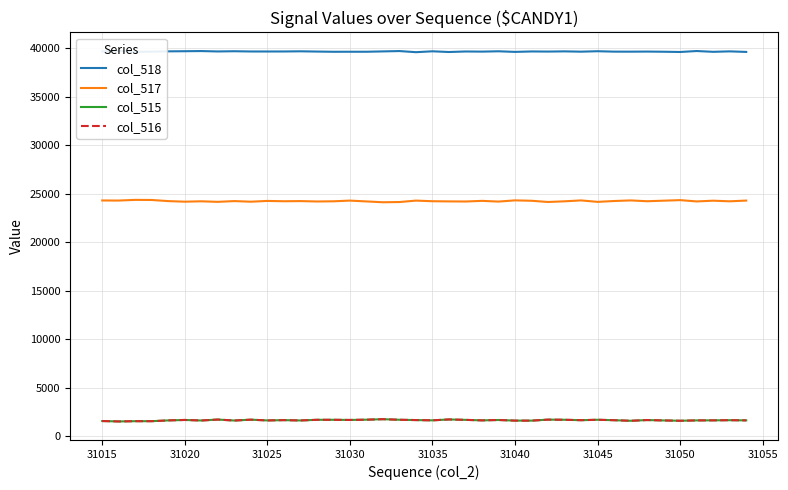

What is the lowest value of the col_515 series?

1540